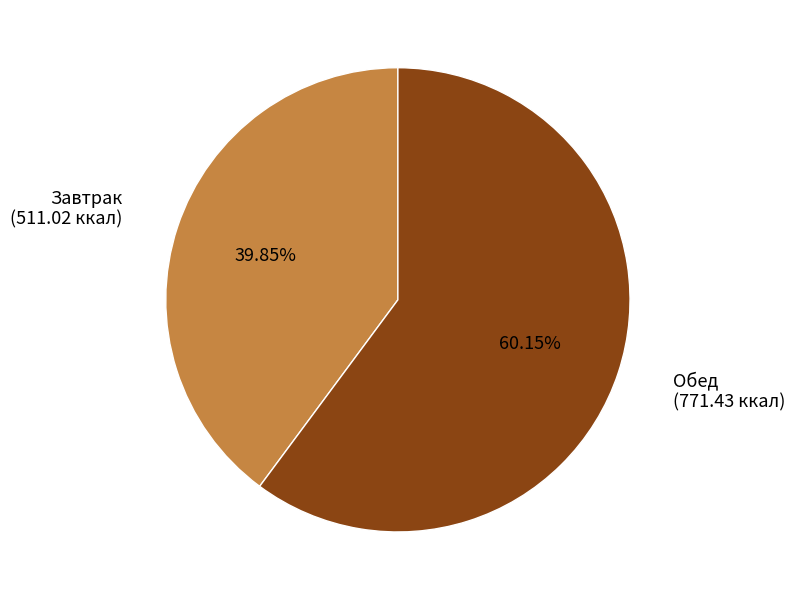

What percentage is the Завтрак slice, to the nearest percent?

40%